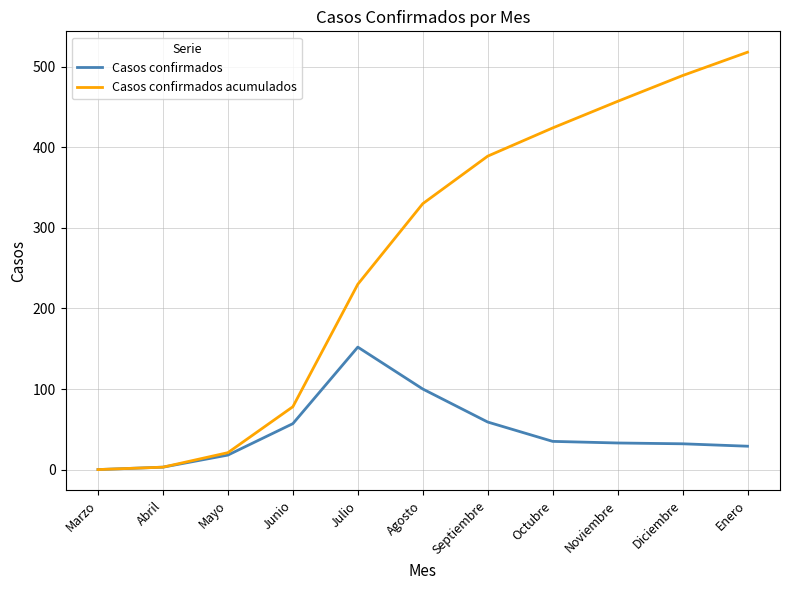

True or false: Casos confirmados acumulados has a value of 674 at Septiembre.

False